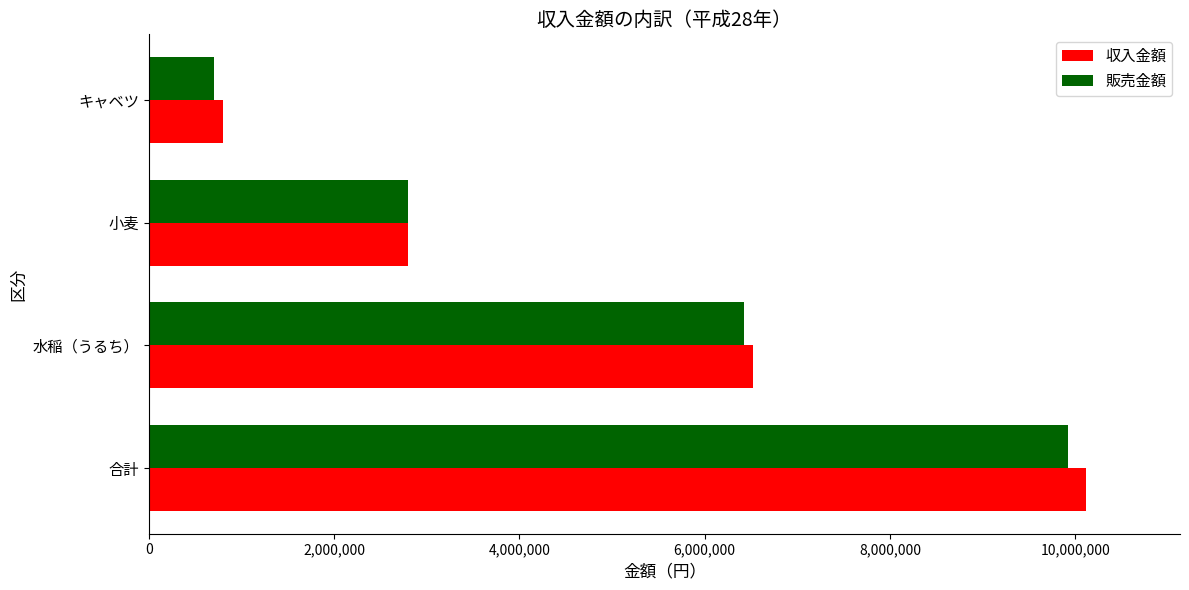

Between 水稲（うるち） and 小麦, which series saw the biggest shift?

収入金額